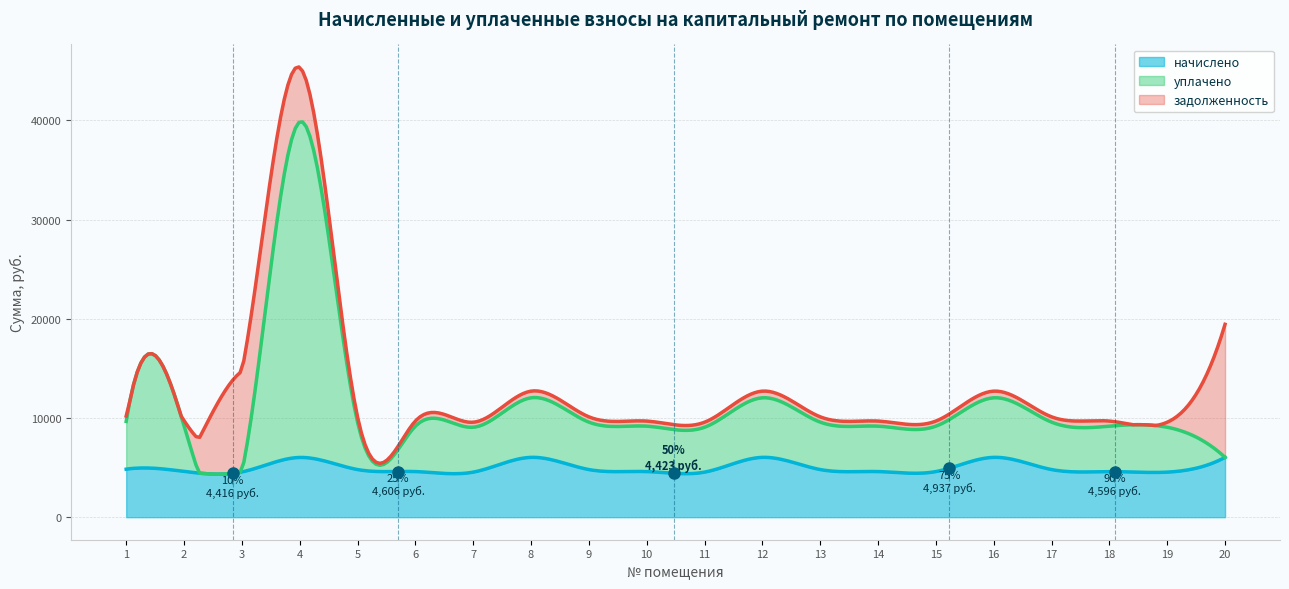

What is the lowest value of the задолженность series?

504.8